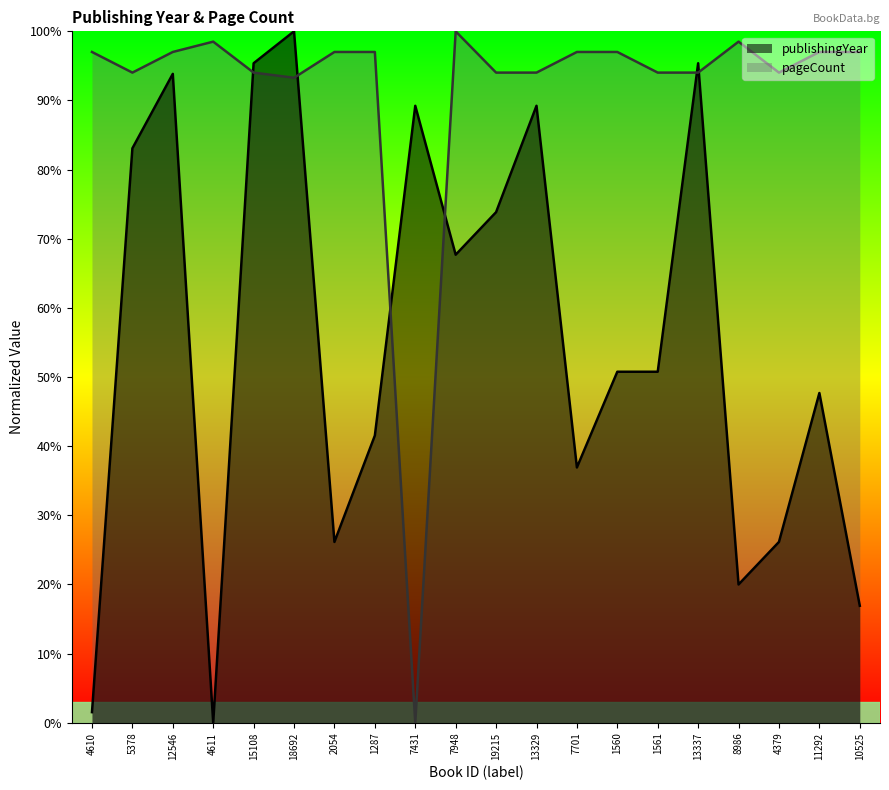

Reading right to left, extract all data points from this chart.

publishingYear: 0.2	0.5	0.3	0.2	1.0	0.5	0.5	0.4	0.9	0.7	0.7	0.9	0.4	0.3	1.0	1.0	0.0	0.9	0.8	0.0
pageCount: 1.0	1.0	0.9	1.0	0.9	0.9	1.0	1.0	0.9	0.9	1.0	0.0	1.0	1.0	0.9	0.9	1.0	1.0	0.9	1.0